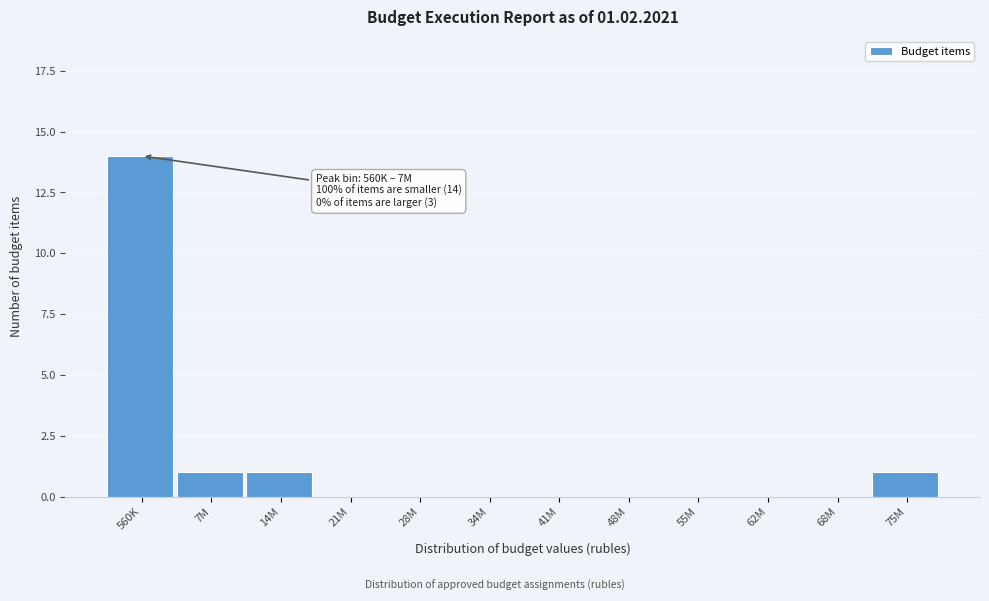

Reading right to left, list all the values displayed in this chart.

75M=1	68M=0	62M=0	55M=0	48M=0	41M=0	34M=0	28M=0	21M=0	14M=1	7M=1	560K=14